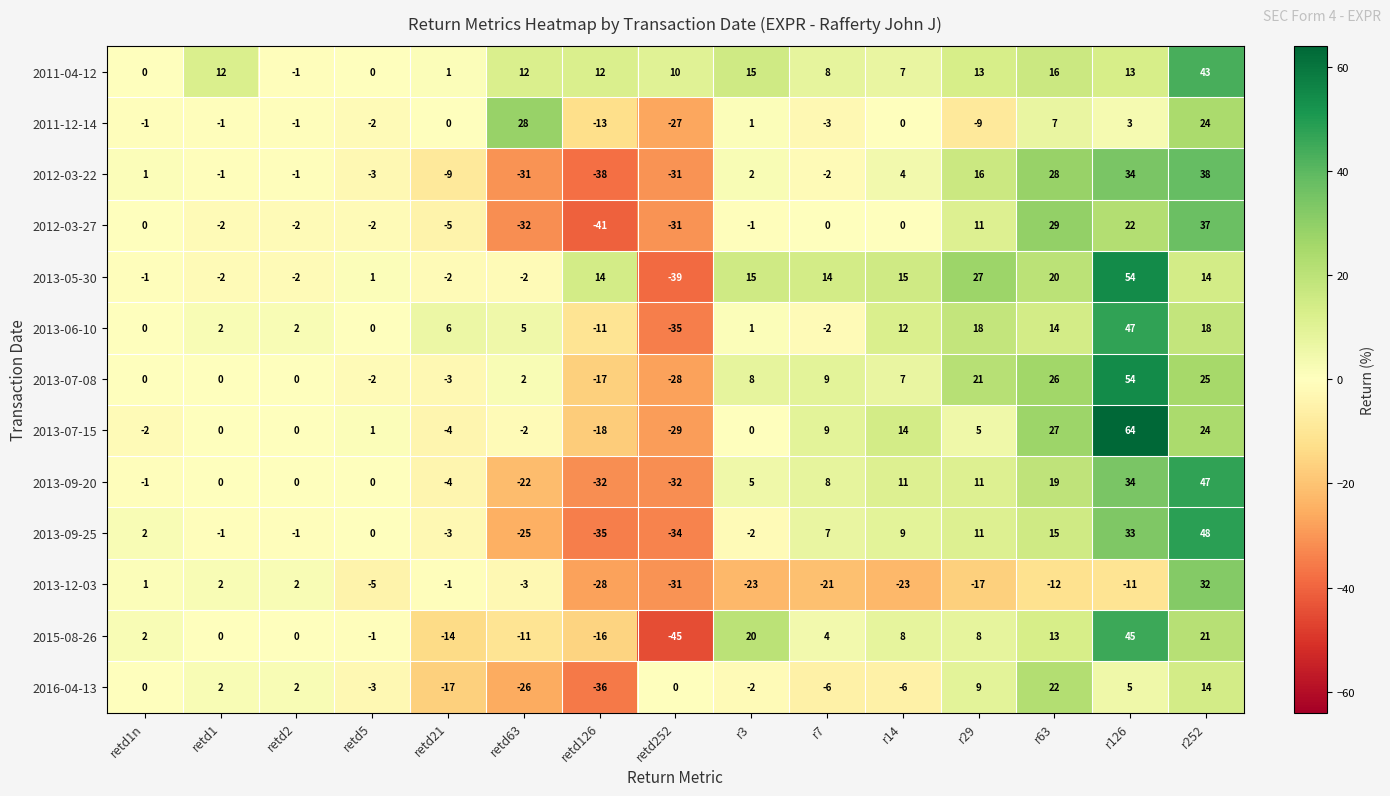

What is the sum of all 2012-03-27 values?

-17